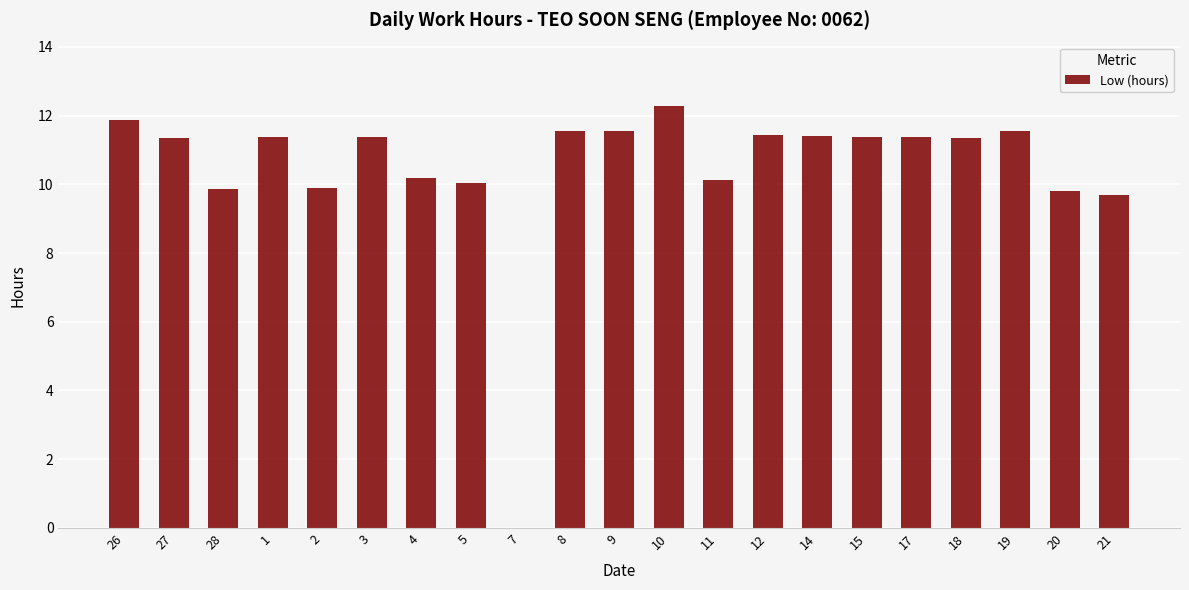

Which has a higher value, 28 or 27?

27